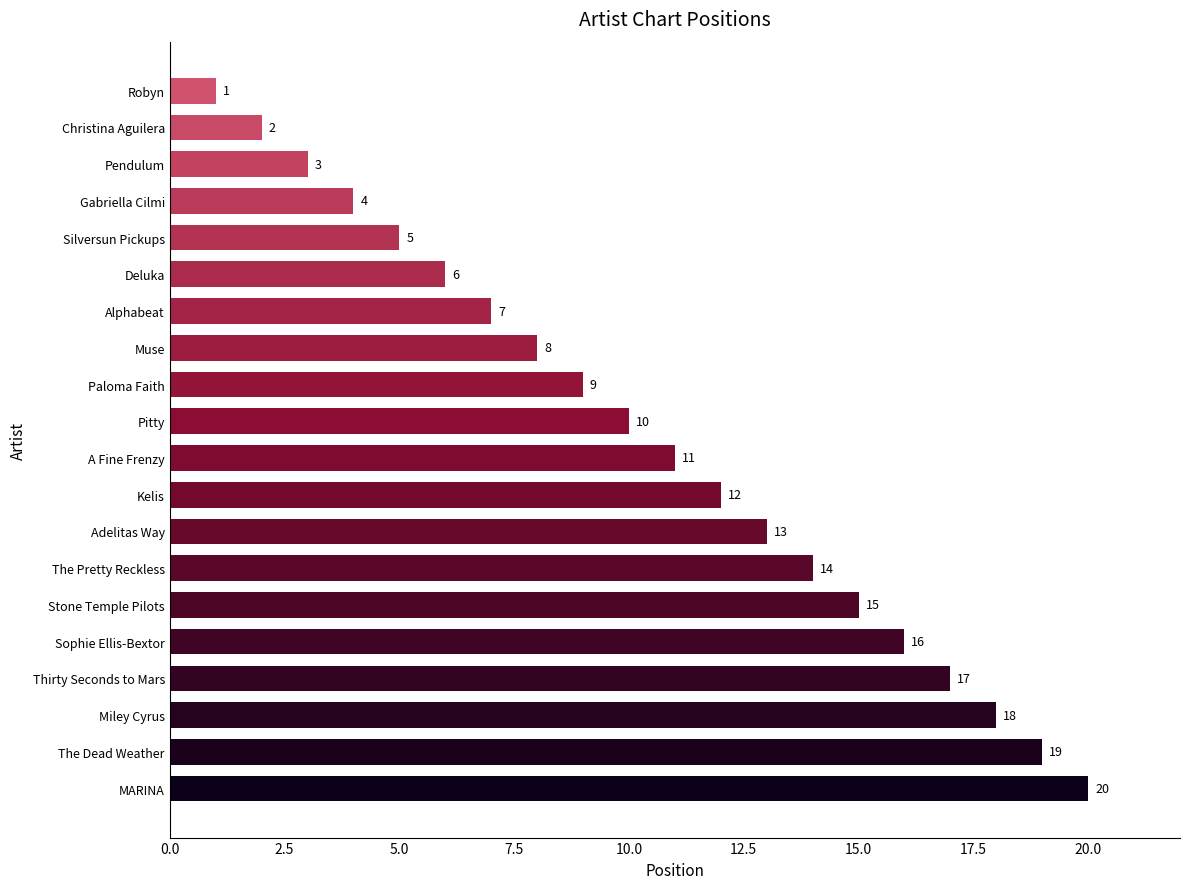

Reading bottom to top, list all the values displayed in this chart.

MARINA=20	The Dead Weather=19	Miley Cyrus=18	Thirty Seconds to Mars=17	Sophie Ellis-Bextor=16	Stone Temple Pilots=15	The Pretty Reckless=14	Adelitas Way=13	Kelis=12	A Fine Frenzy=11	Pitty=10	Paloma Faith=9	Muse=8	Alphabeat=7	Deluka=6	Silversun Pickups=5	Gabriella Cilmi=4	Pendulum=3	Christina Aguilera=2	Robyn=1